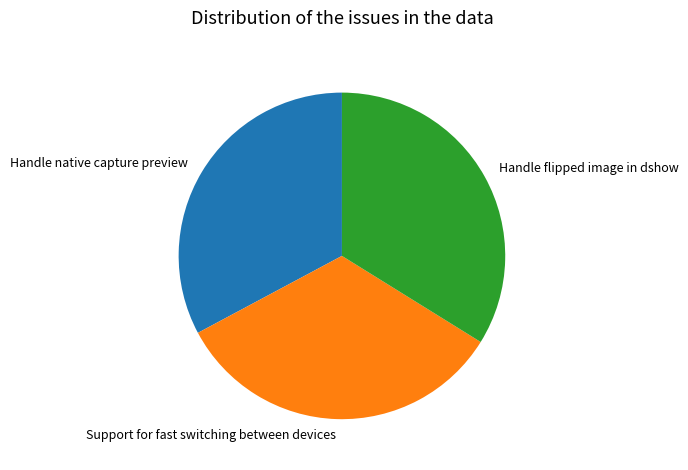

True or false: Support for fast switching between devices accounts for 43% of the total.

False